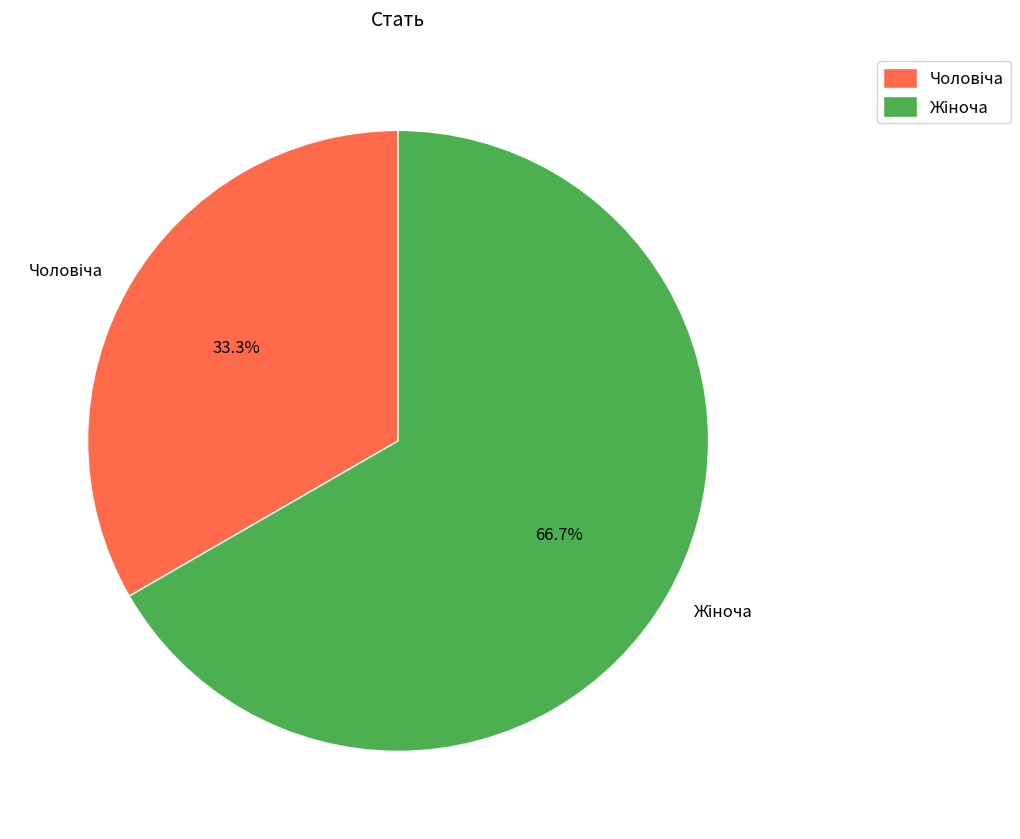

Does any single category account for the majority?

Yes